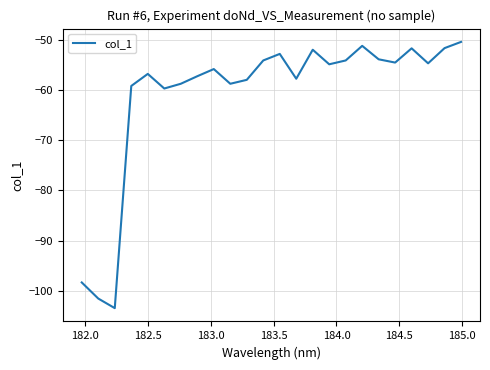

What is the maximum value shown in the chart?

-50.4